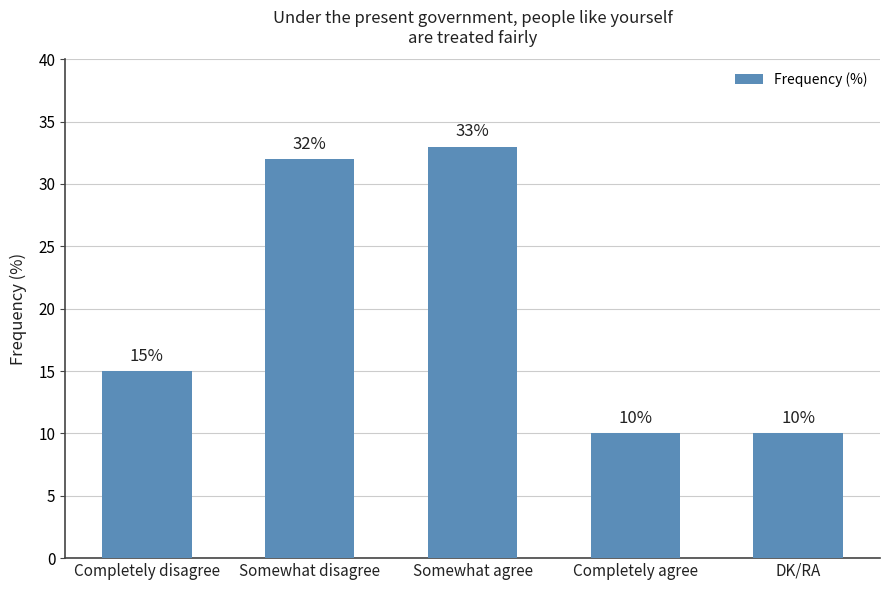

What is the label of the 3rd bar from the right?

Somewhat agree